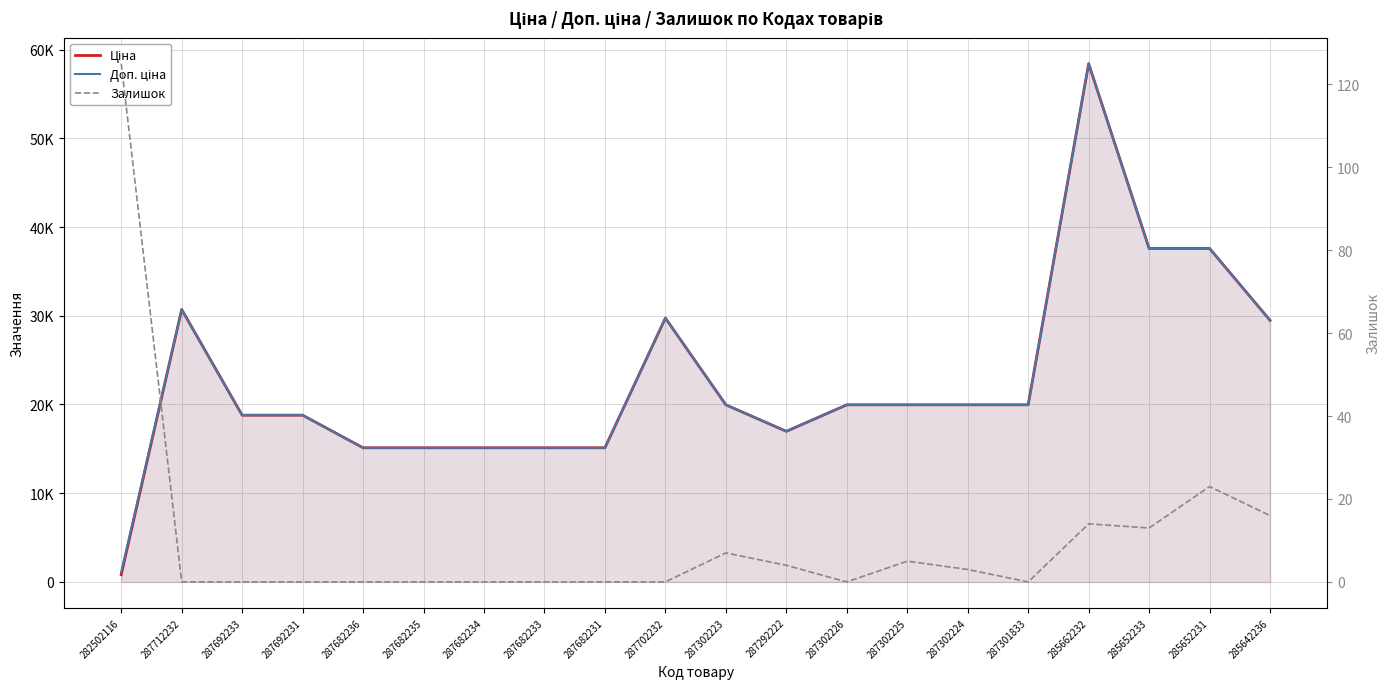

Does the chart have visible grid lines?

Yes